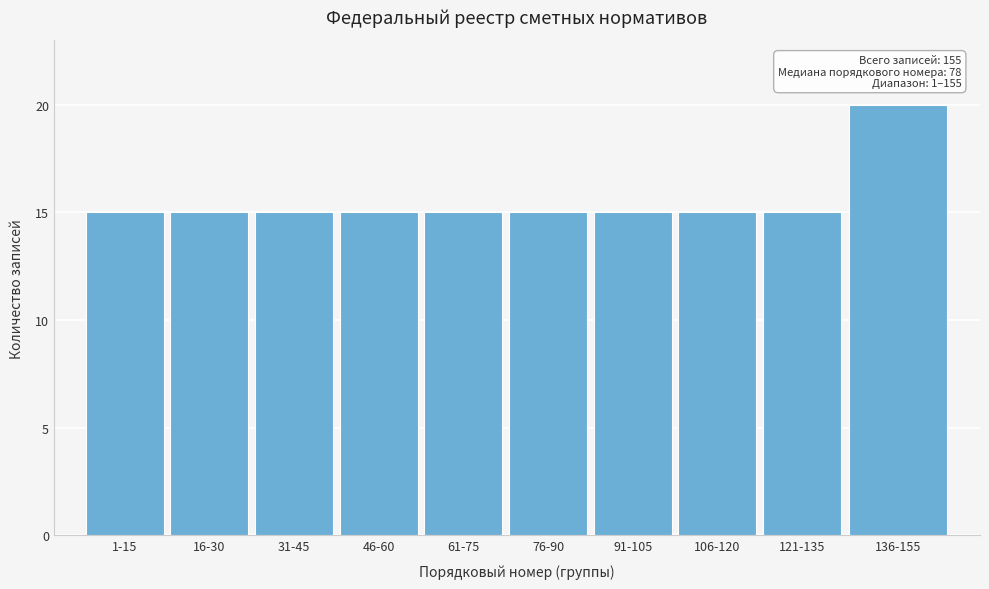

Reading left to right, extract all data points from this chart.

1-15=15	16-30=15	31-45=15	46-60=15	61-75=15	76-90=15	91-105=15	106-120=15	121-135=15	136-155=20